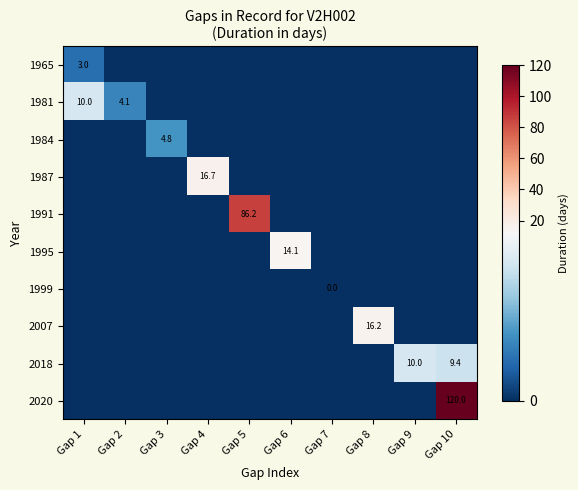

What is the spread (max minus min) of values at Gap 1?

10.0